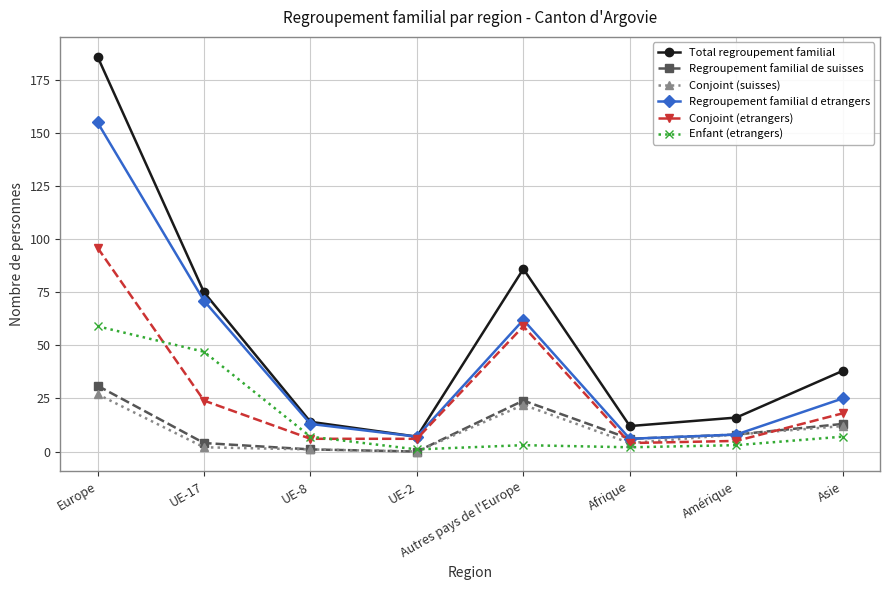

The value of Conjoint (etrangers) at Autres pays de l'Europe is 18. True or false?

False